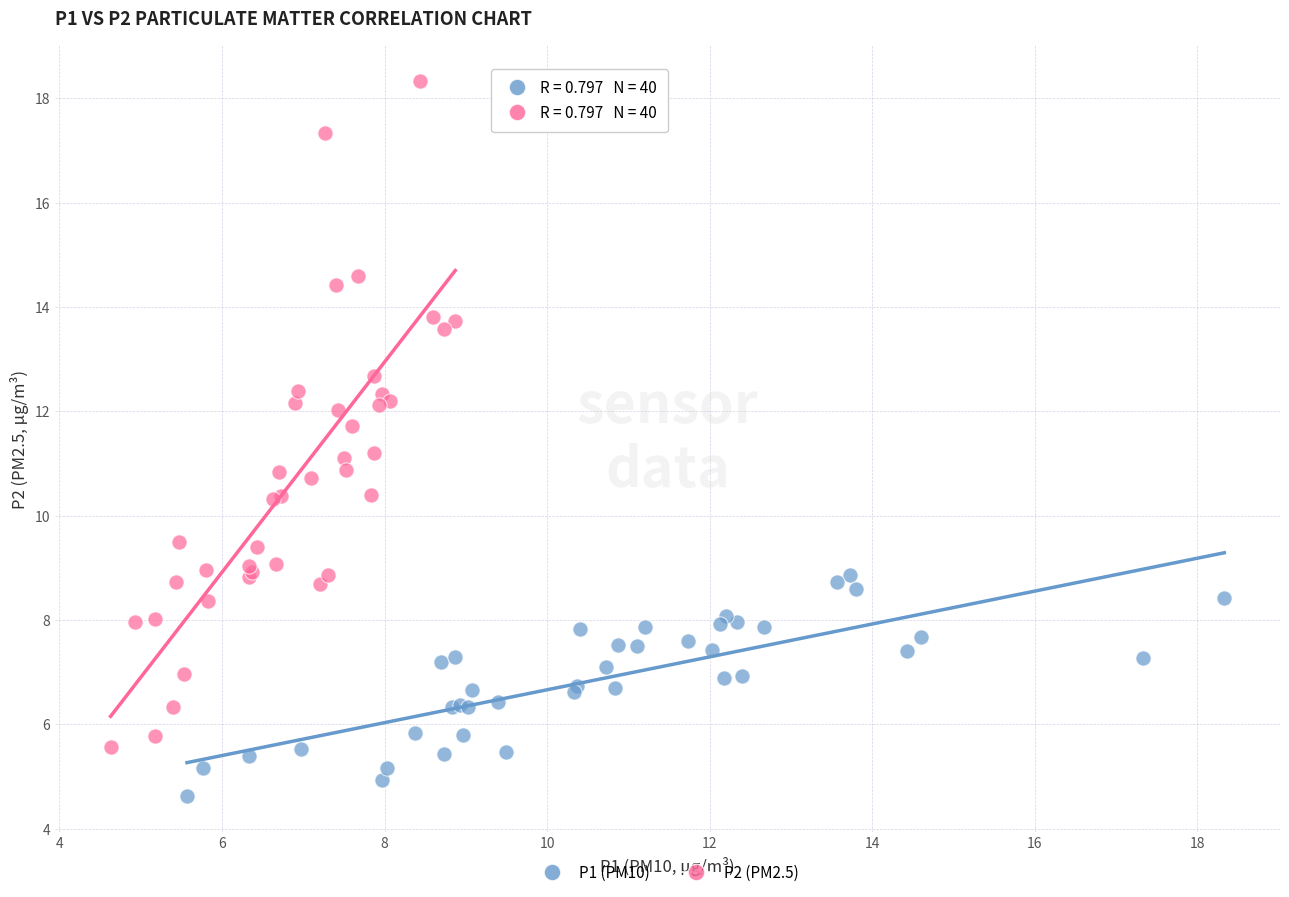

Which series reaches the maximum Y coordinate?

P2 (PM2.5)